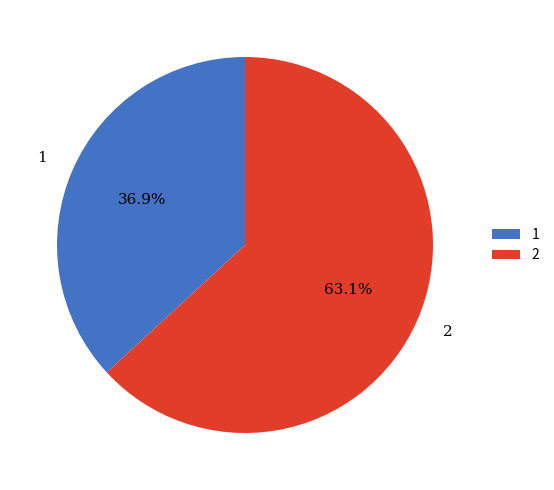

To the nearest percent, what is the average slice percentage?

50%